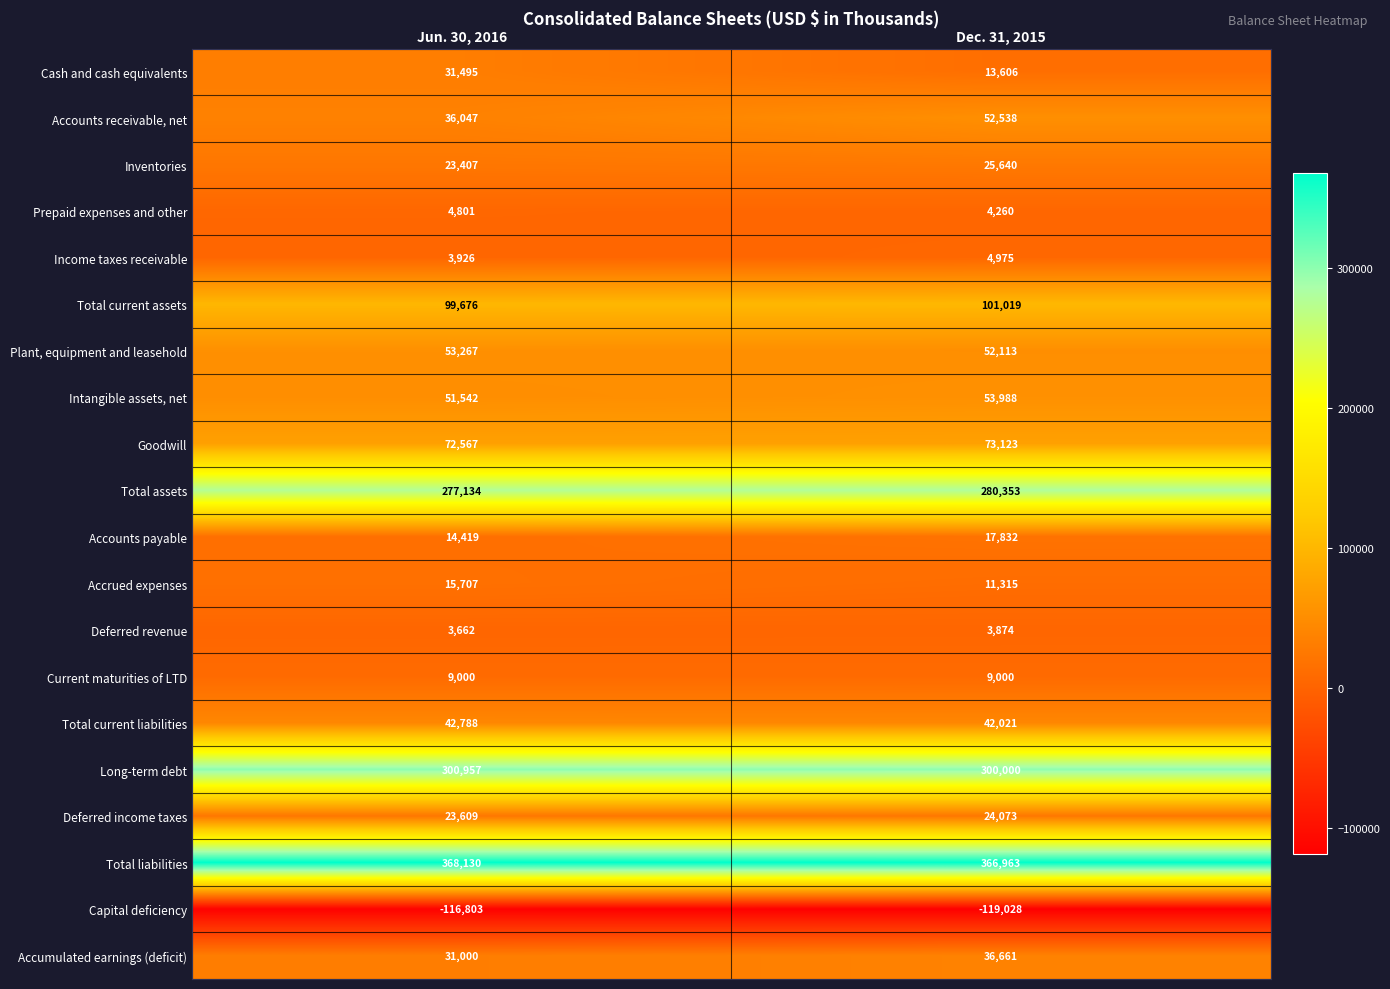

List the series in order of their peak value, lowest first.

Capital deficiency, Deferred revenue, Prepaid expenses and other, Income taxes receivable, Current maturities of LTD, Accrued expenses, Accounts payable, Deferred income taxes, Inventories, Cash and cash equivalents, Accumulated earnings (deficit), Total current liabilities, Accounts receivable, net, Plant, equipment and leasehold, Intangible assets, net, Goodwill, Total current assets, Total assets, Long-term debt, Total liabilities